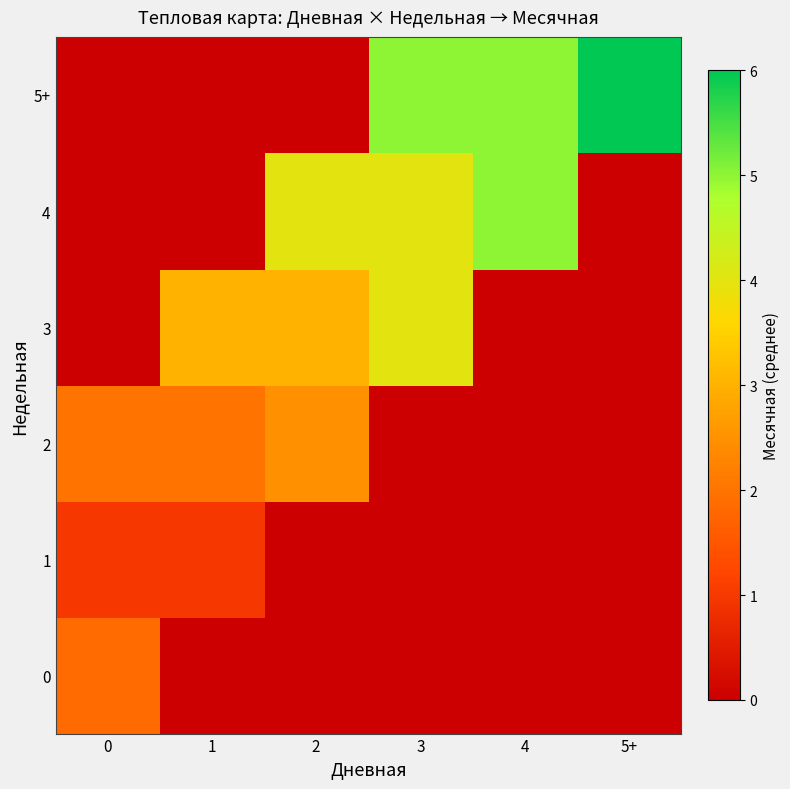

Which category has the lowest value across all series?

1